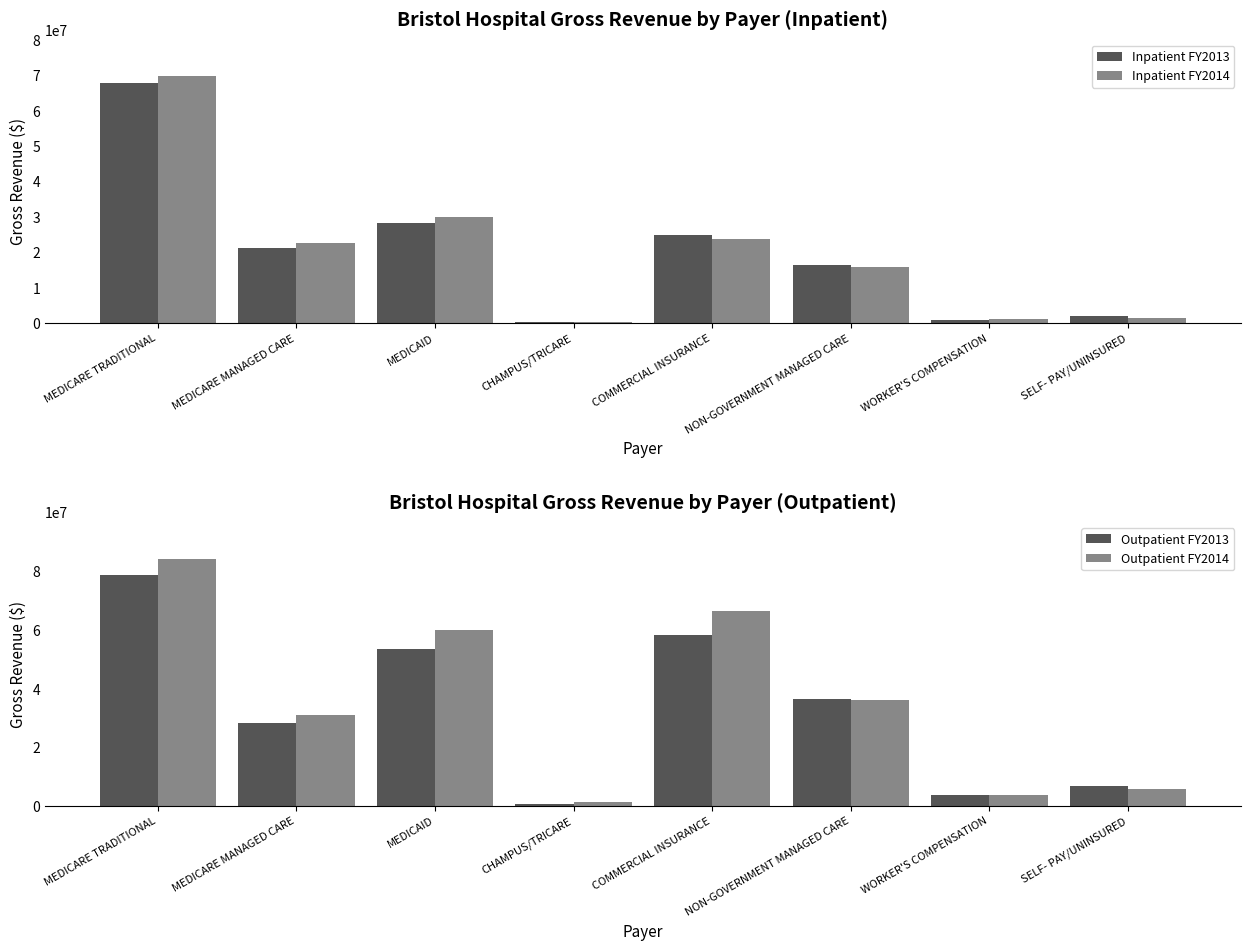

Is the value of Outpatient FY2013 at SELF- PAY/UNINSURED greater than the value of Outpatient FY2014 at MEDICARE MANAGED CARE?

No